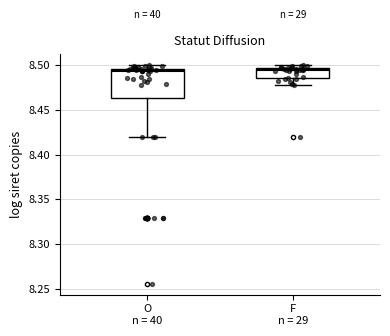

Reading left to right, transcribe this box plot: for each box, give where its median line is, the range the box spans, and where its two whiskers end, as read against the y-axis. The values are not printed on the chart, so give them approximately, as read against the axis.

O n = 40: median 8.495 (just below the box's upper edge), box 8.465 to 8.495, whiskers 8.420 to 8.500
F n = 29: median 8.495 (just below the box's upper edge), box 8.485 to 8.495, whiskers 8.480 to 8.500